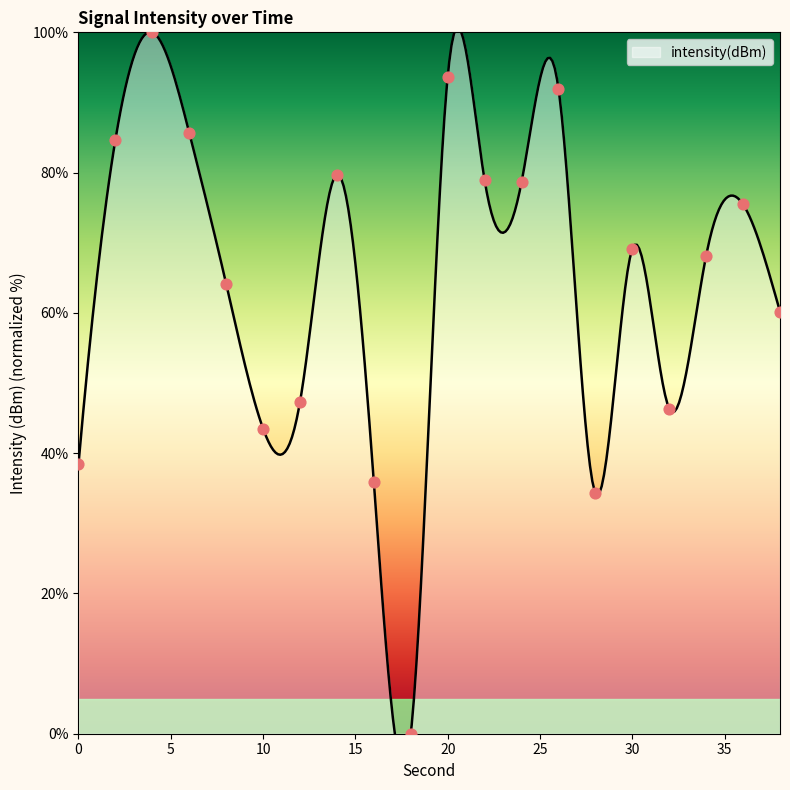

What is the change in value from 30 to 36?

+6.3